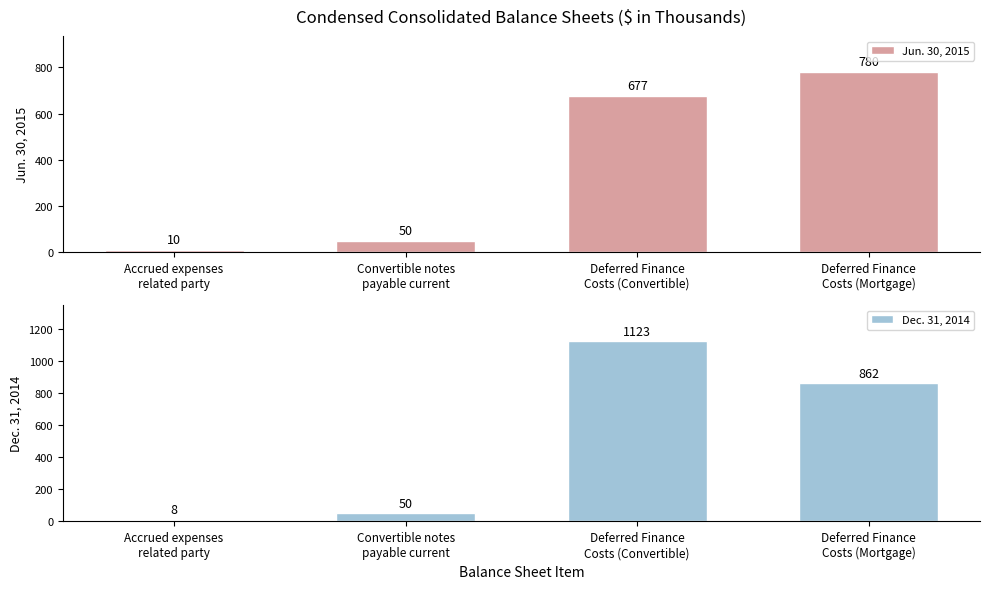

Is the value of Dec. 31, 2014 at Convertible notes
payable current greater than the value of Jun. 30, 2015 at Accrued expenses
related party?

Yes